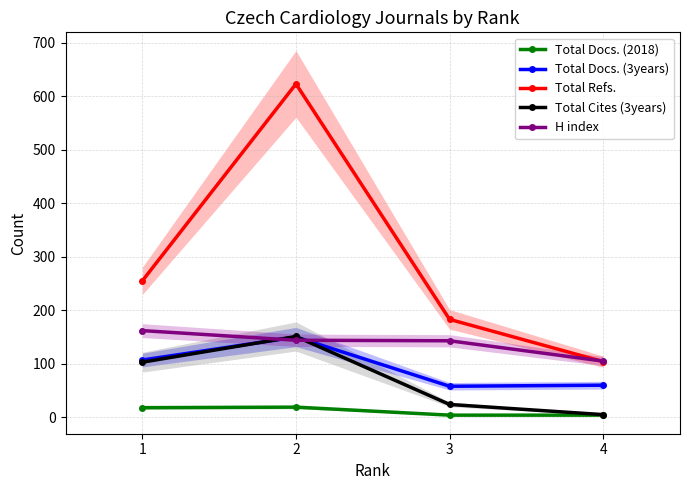

Reading left to right, extract all data points from this chart.

Total Docs. (2018): 1=18	2=19	3=4	4=4
Total Docs. (3years): 1=107	2=150	3=58	4=60
Total Refs.: 1=255	2=623	3=183	4=104
Total Cites (3years): 1=103	2=151	3=24	4=5
H index: 1=162	2=144	3=143	4=105